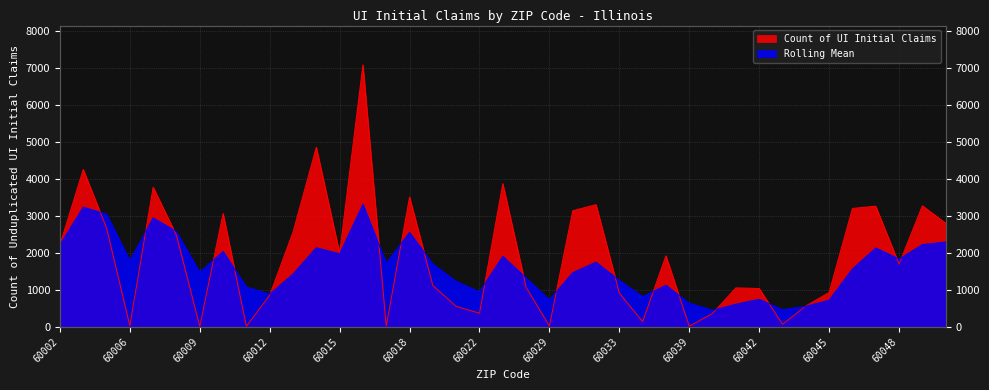

Rank the series by their average value, from lowest to highest.

Rolling Mean, Count of UI Initial Claims